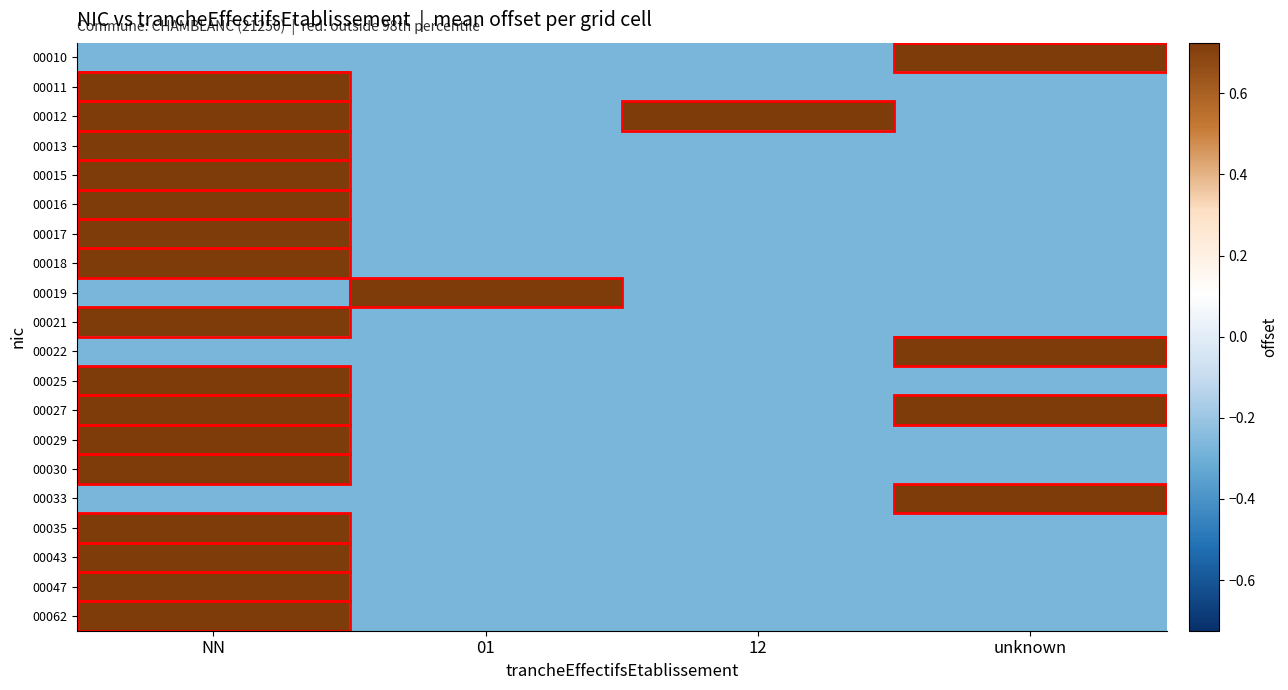

What is the maximum value shown in the chart?

0.7